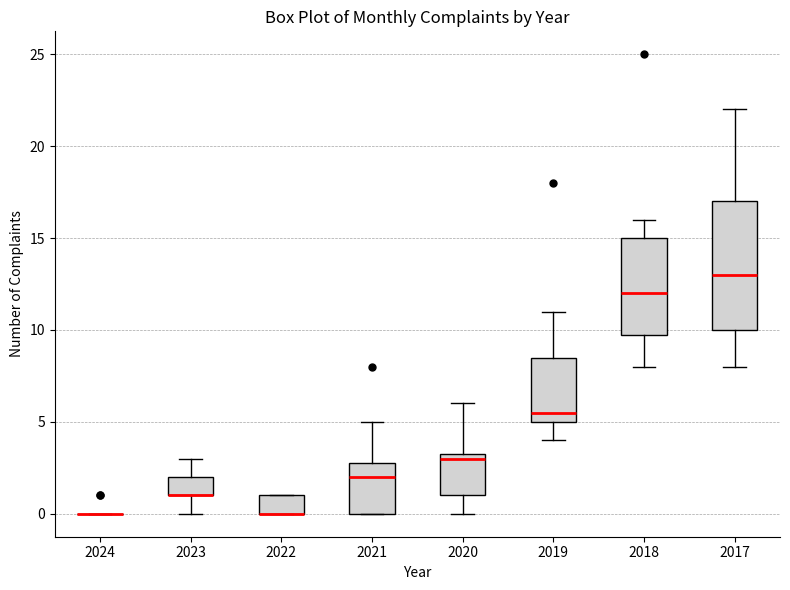

Reading left to right, transcribe this box plot: for each box, give where its median line is, the range the box spans, and where its two whiskers end, as read against the y-axis. The values are not printed on the chart, so give them approximately, as read against the axis.

2024: box collapsed to a line at 0.0, whiskers 0.0 to 0.0
2023: median 1.0 (drawn on the box's lower edge), box 1.0 to 2.0, whiskers 0.0 to 3.0
2022: median 0.0 (drawn on the box's lower edge), box 0.0 to 1.0, whiskers 0.0 to 1.0
2021: median 2.0, box 0.0 to 3.0, whiskers 0.0 to 5.0
2020: median 3.0, box 1.0 to 3.5, whiskers 0.0 to 6.0
2019: median 5.5, box 5.0 to 8.5, whiskers 4.0 to 11.0
2018: median 12.0, box 10.0 to 15.0, whiskers 8.0 to 16.0
2017: median 13.0, box 10.0 to 17.0, whiskers 8.0 to 22.0